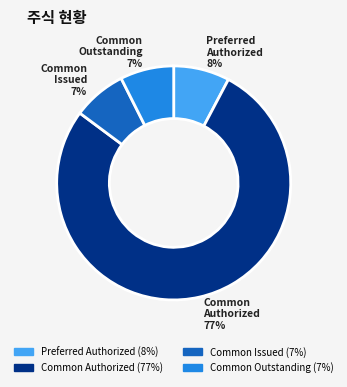

Does any single category account for the majority?

Yes